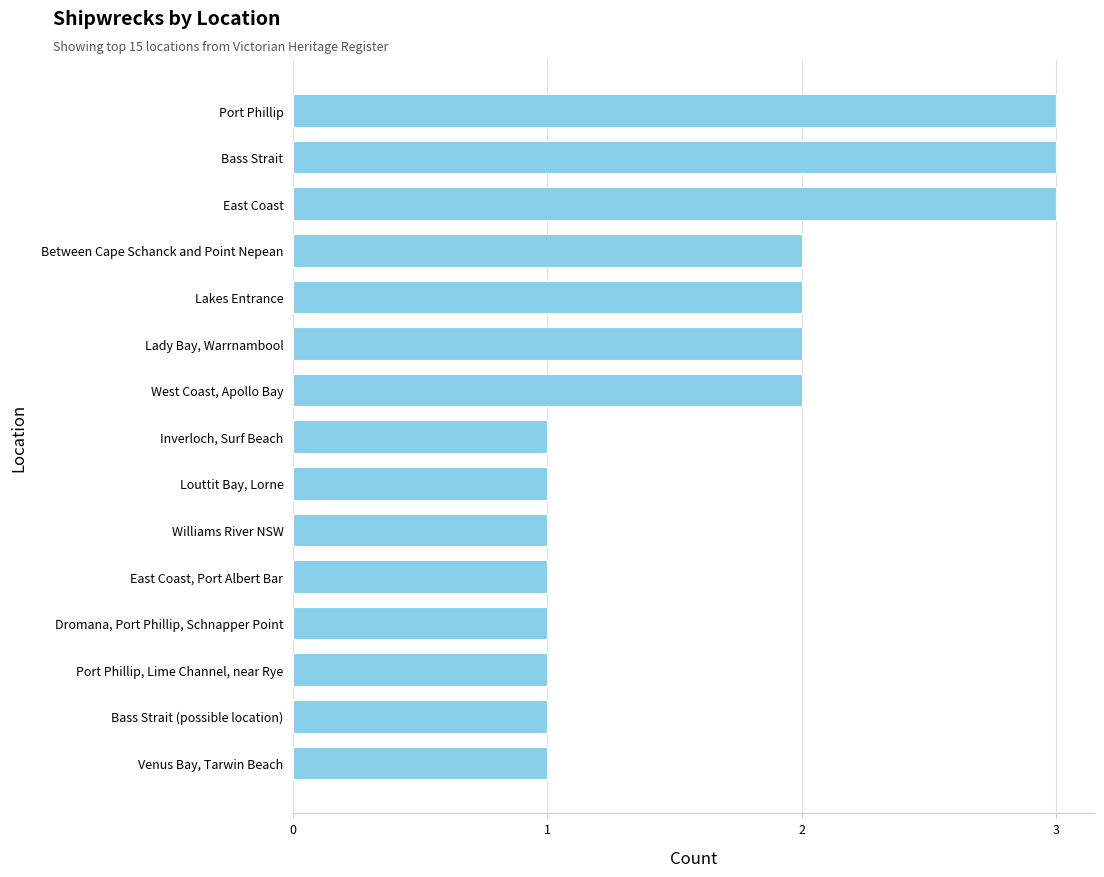

What is the maximum value shown in the chart?

3